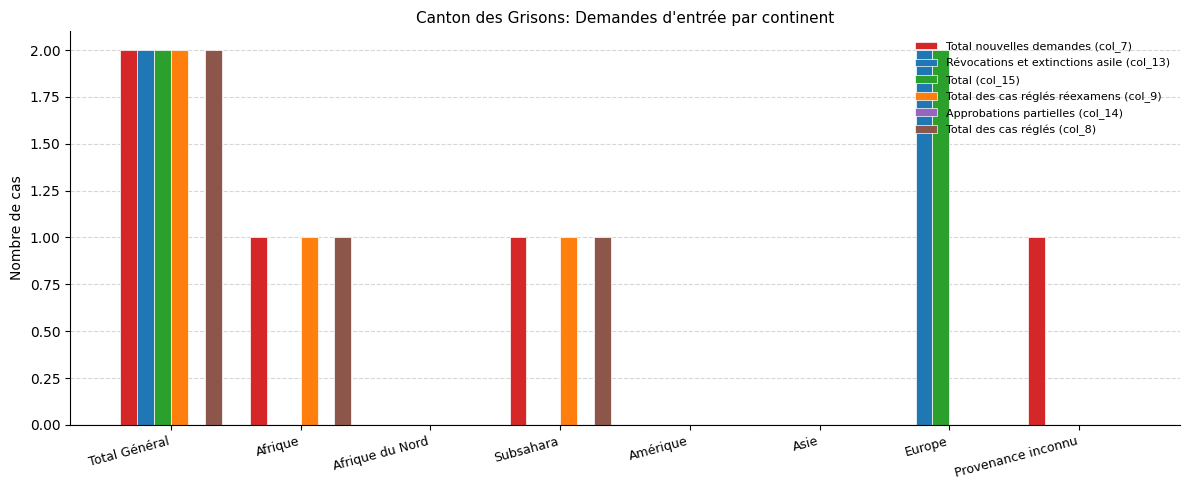

What is the total value across all series at Subsahara?

3